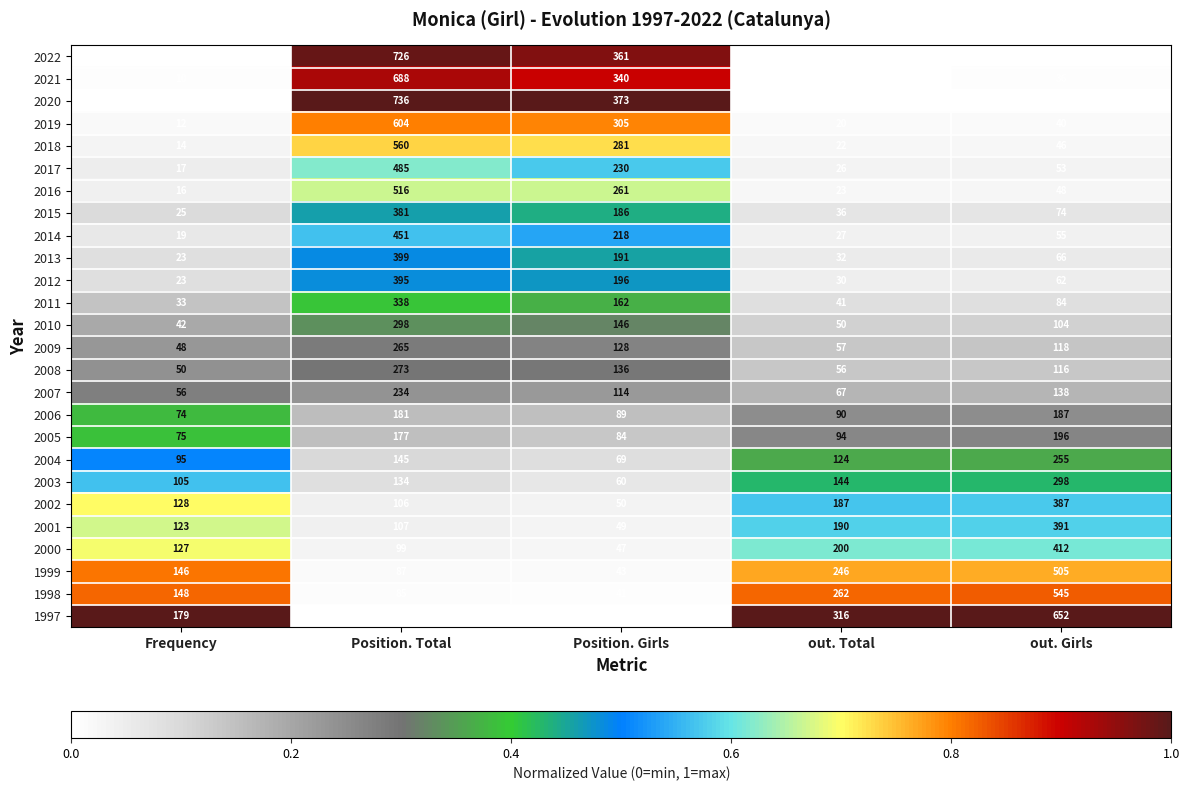

What is the difference between the 1998 values at Position. Total and out. Girls?

460